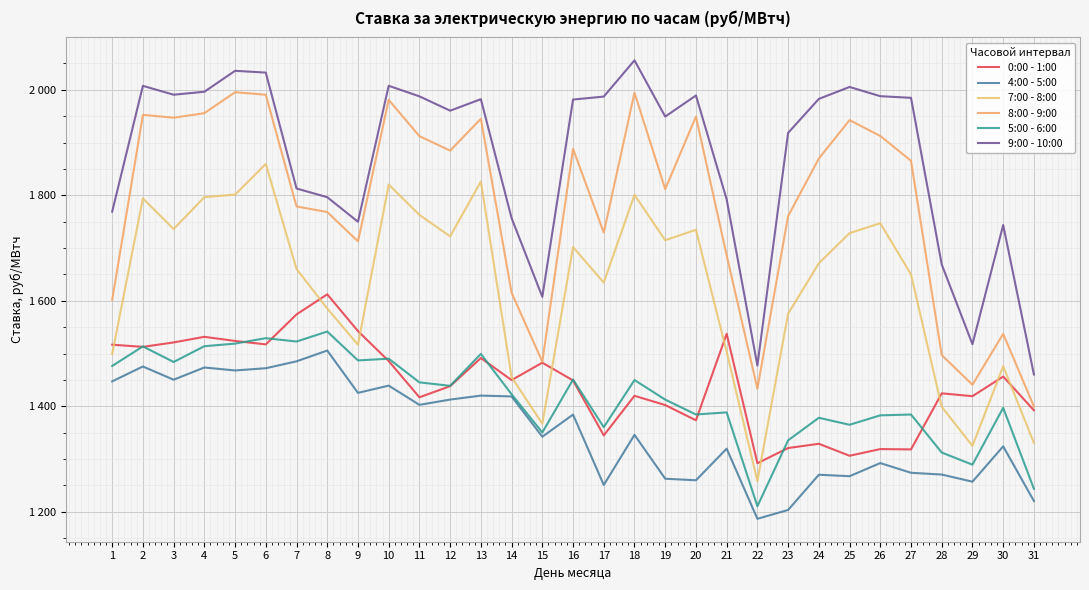

Does the chart display data point markers on the line(s)?

No